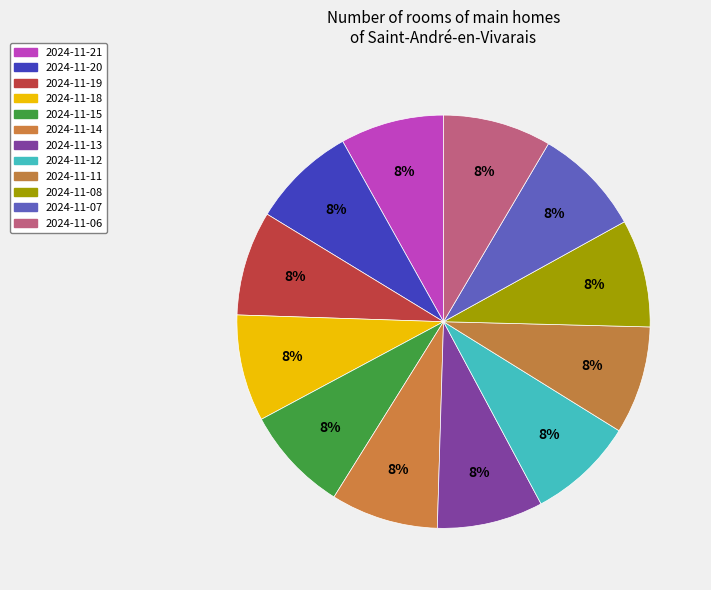

Count the number of slices in the pie.

12